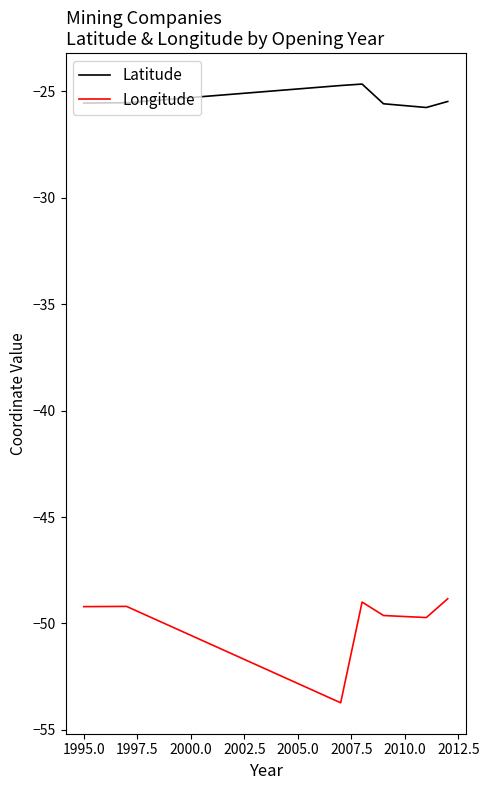

Which series has the largest total across all categories?

Latitude